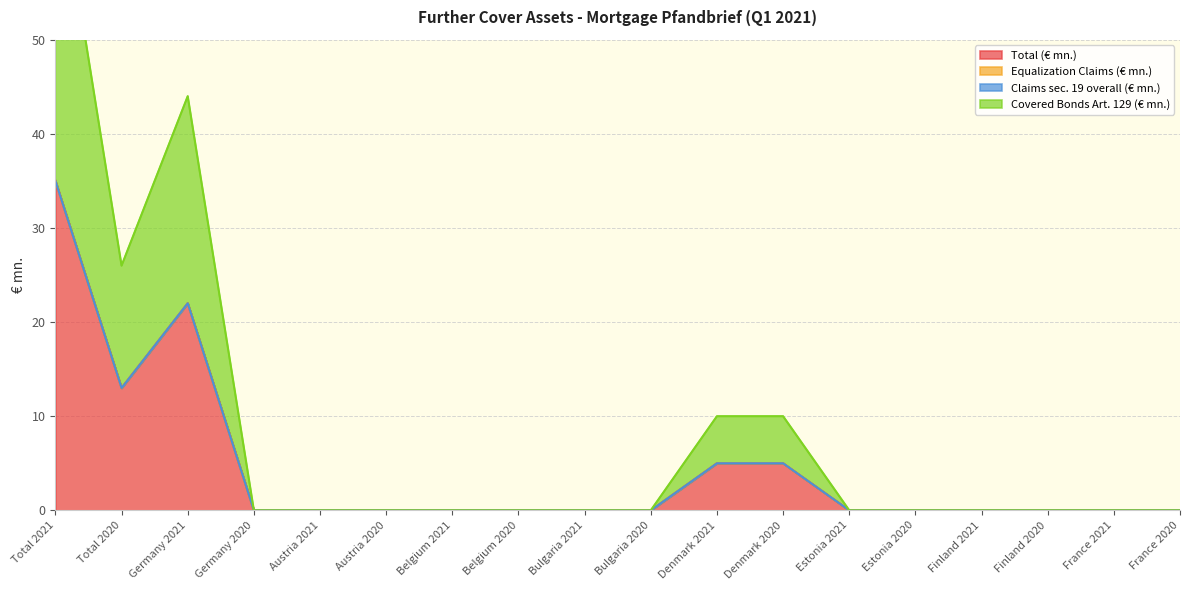

Which has a higher value, Belgium 2021 or Finland 2021?

Belgium 2021